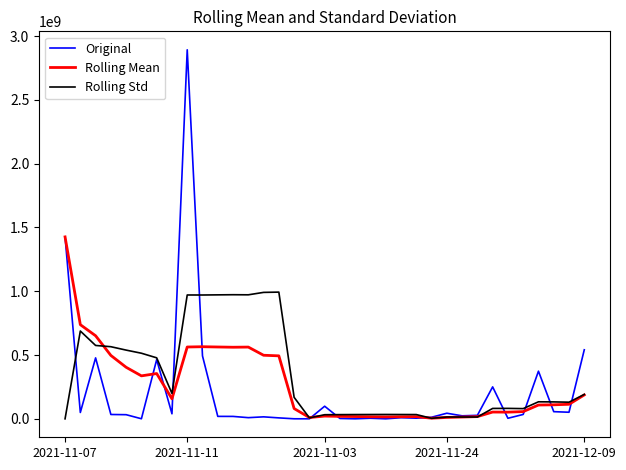

What is the difference between the maximum and second lowest values in the Rolling Mean series?

1415784785.7